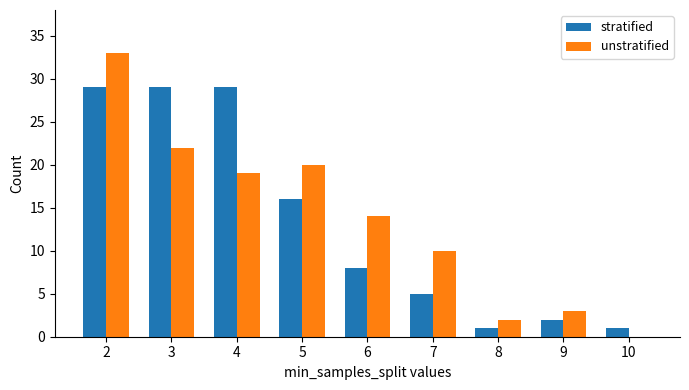

What is the sum of all unstratified values?

123